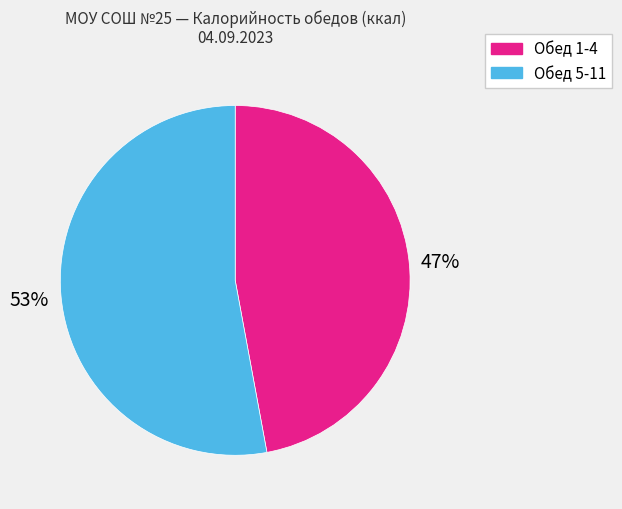

Which slice is the smallest?

Обед 1-4